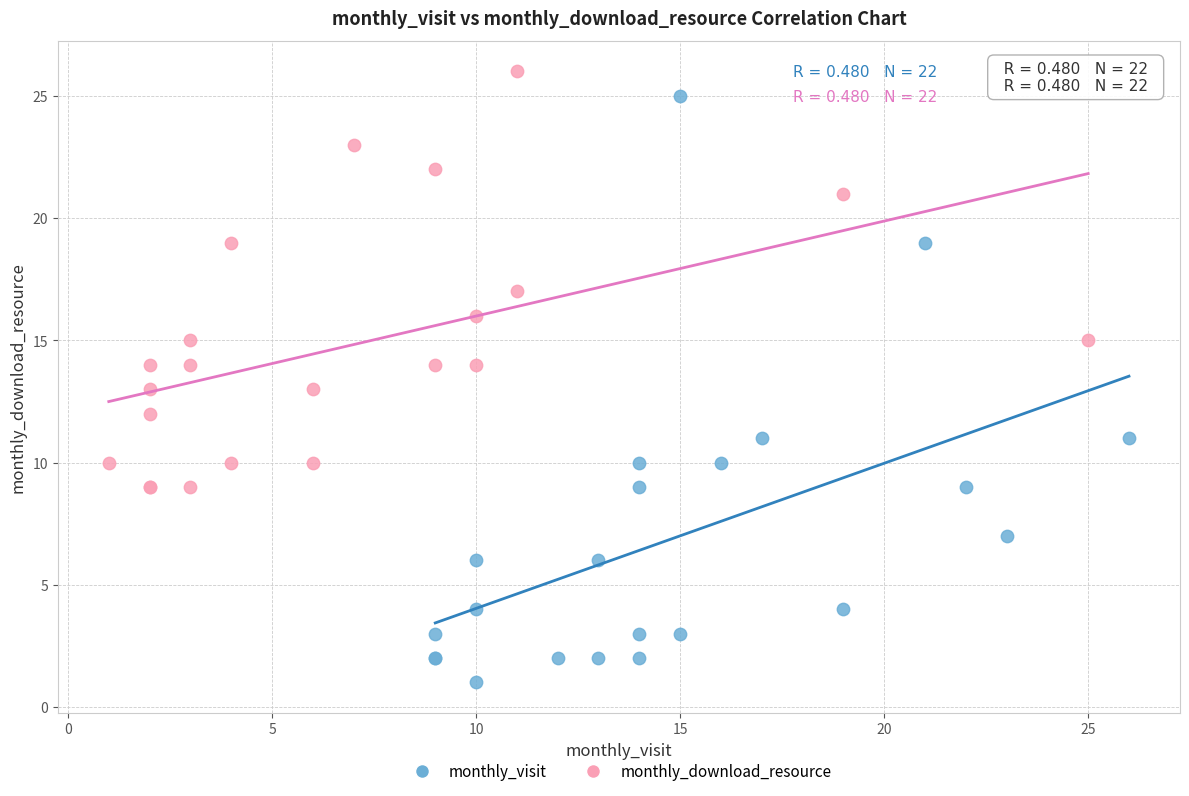

What are all the series names shown in the legend?

monthly_visit, monthly_download_resource